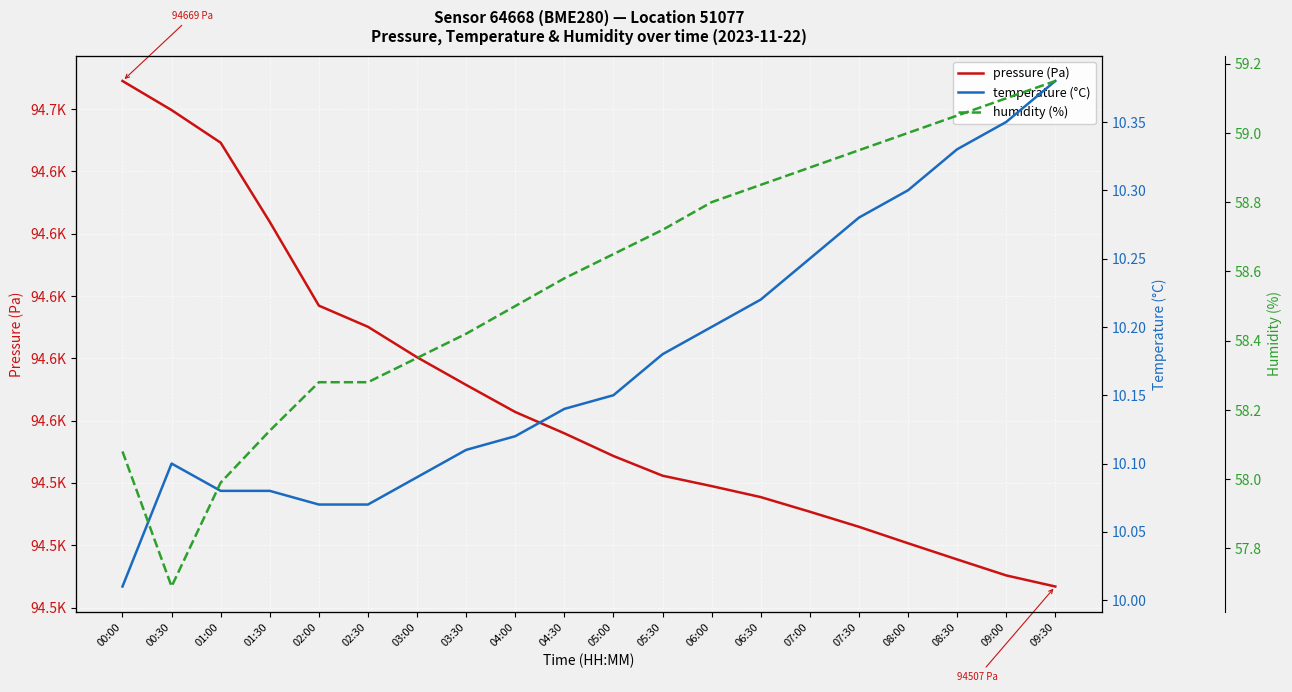

What is the total value across all series at 08:00?

94589.9